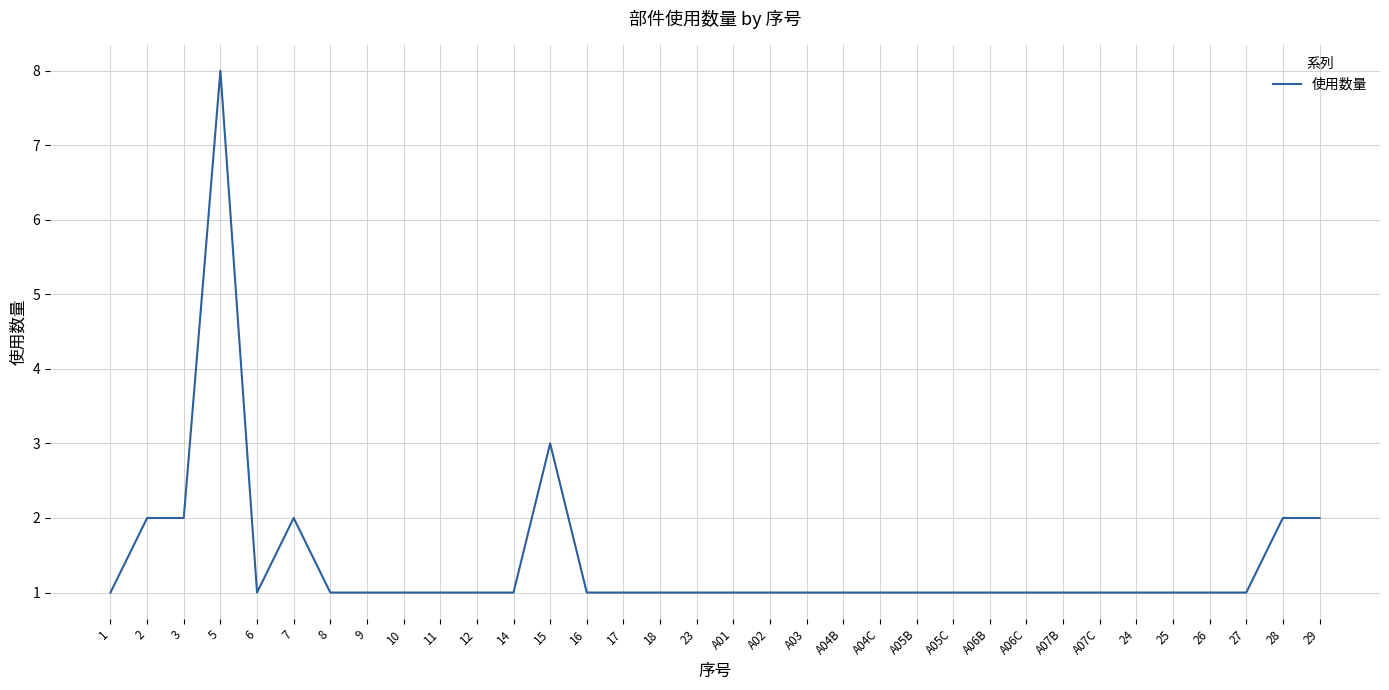

The value at A04C is 0. True or false?

False